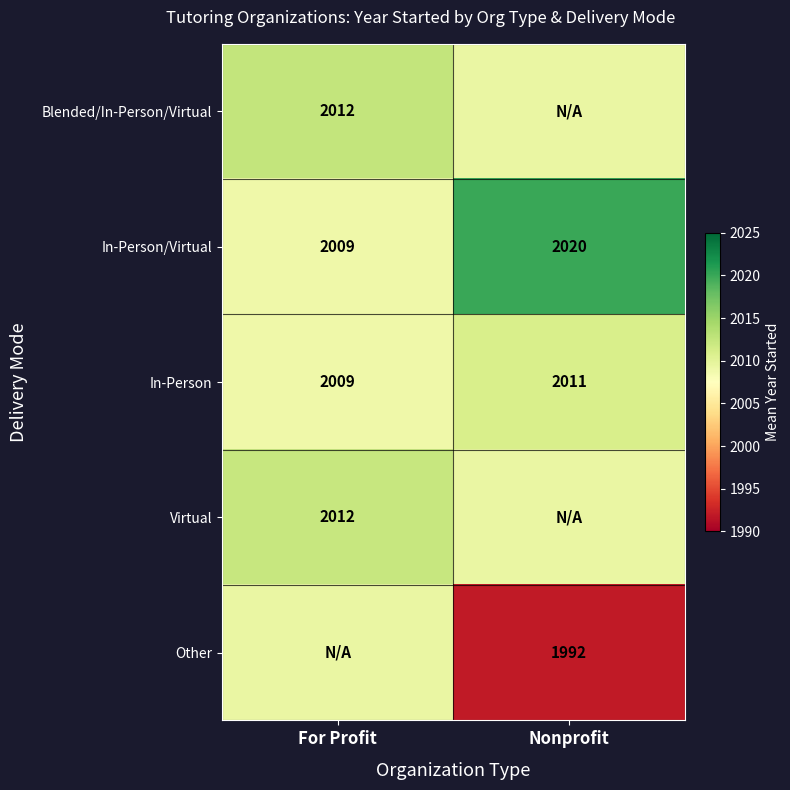

How many data points does each series have?

2